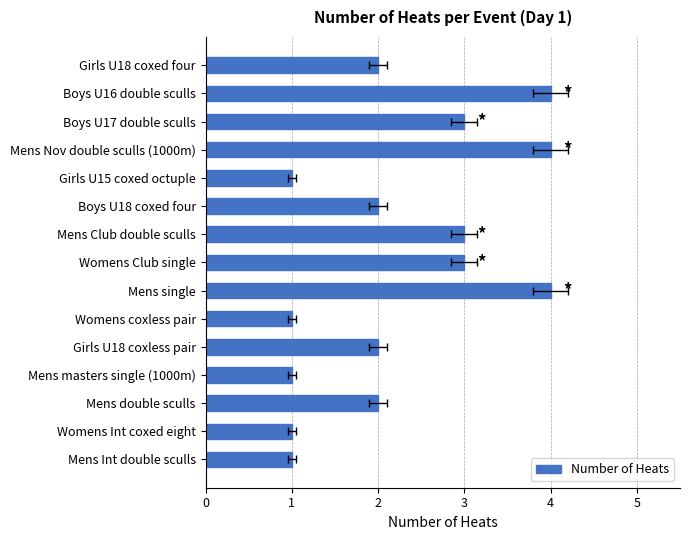

Reading left to right, transcribe all the data shown in this chart.

2	4	3	4	1	2	3	3	4	1	2	1	2	1	1